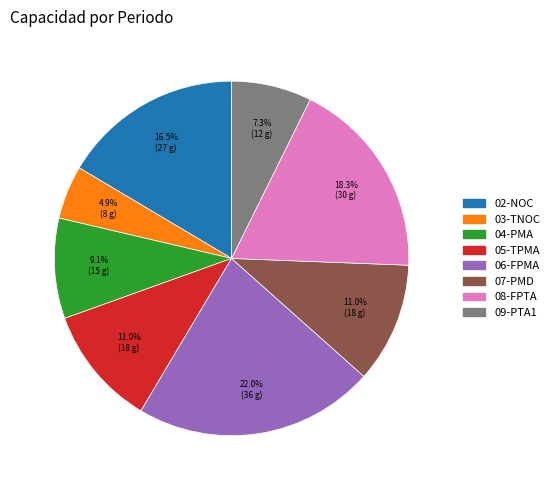

Is there any slice that represents more than half of the pie?

No